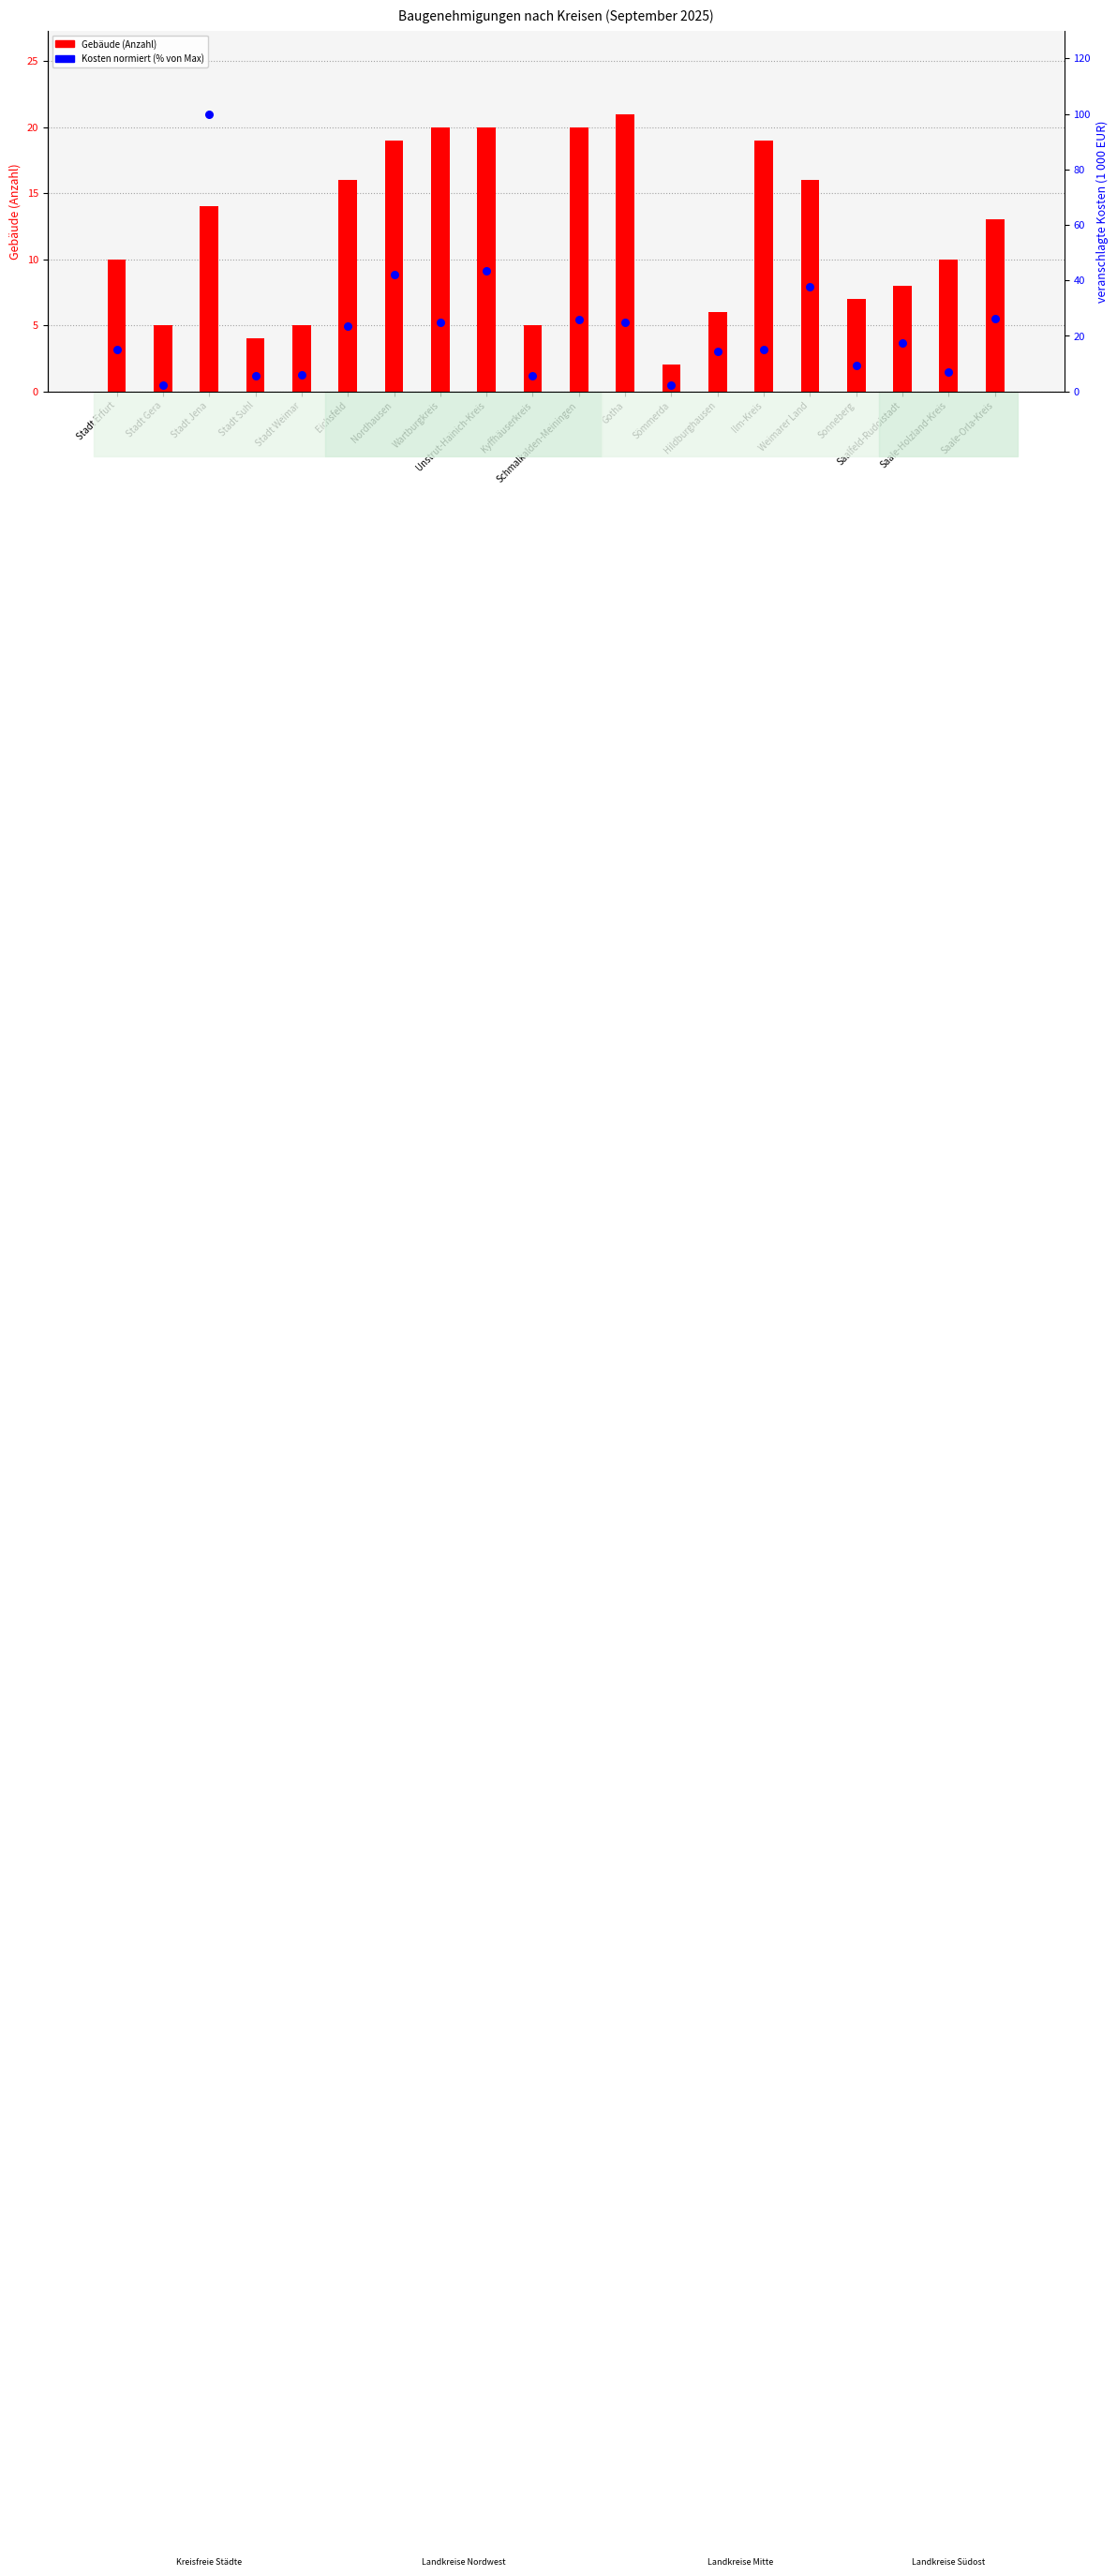

Which series has the largest total across all categories?

Kosten (normiert, %)